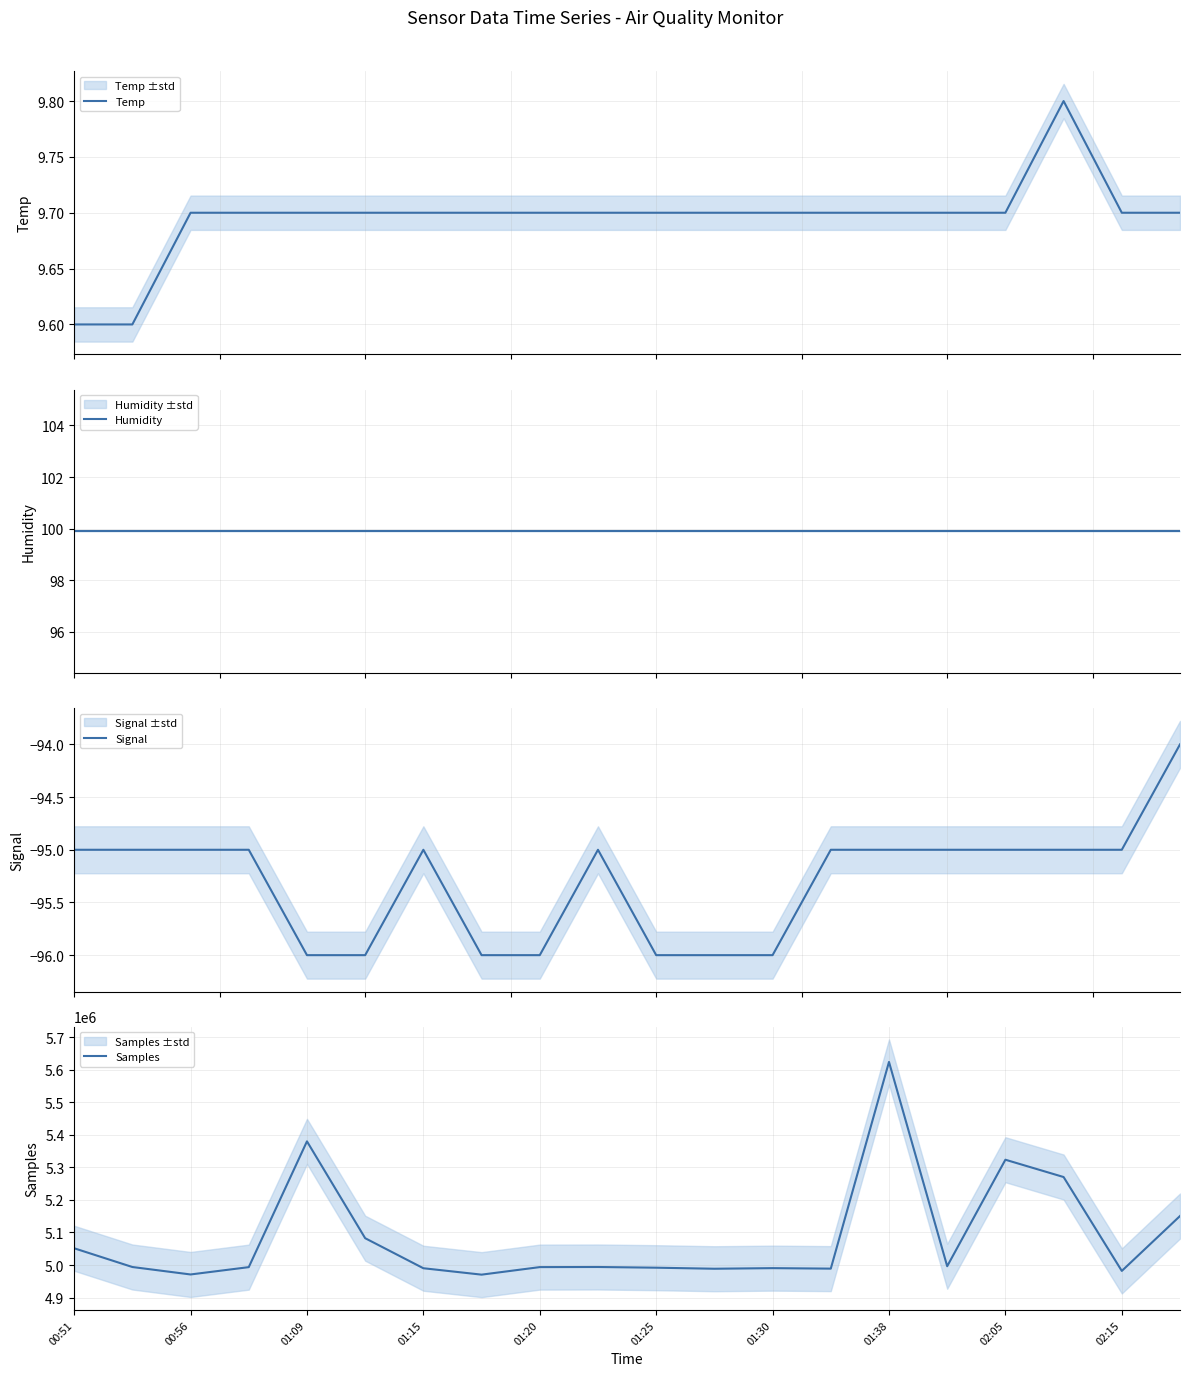

What value does the Humidity series have at 13?

99.9